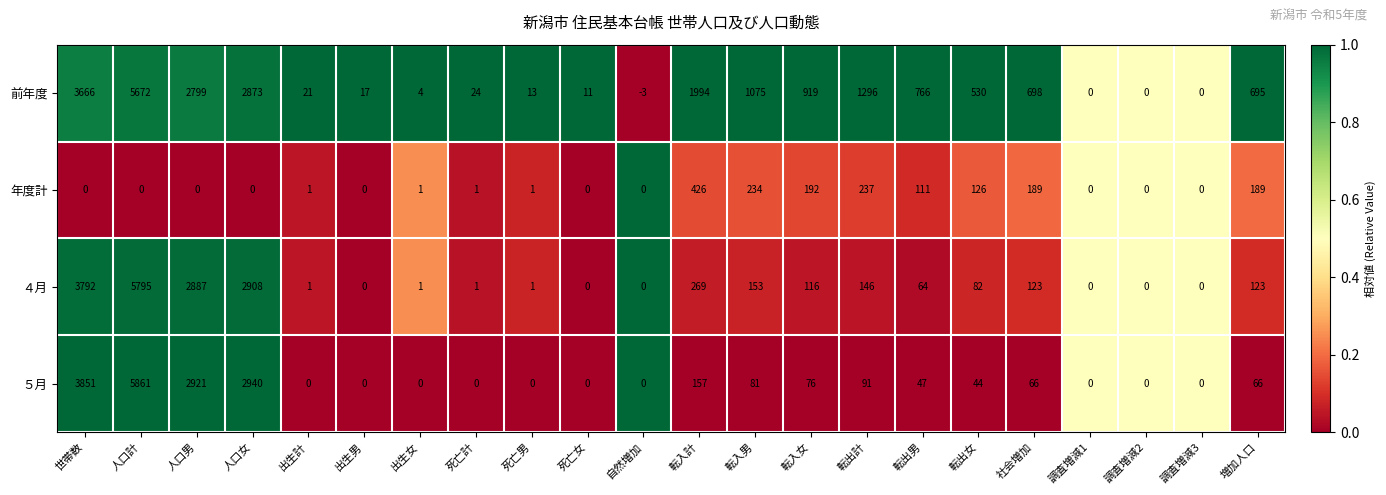

What is the difference between the maximum and minimum values in the ４月 series?

5795